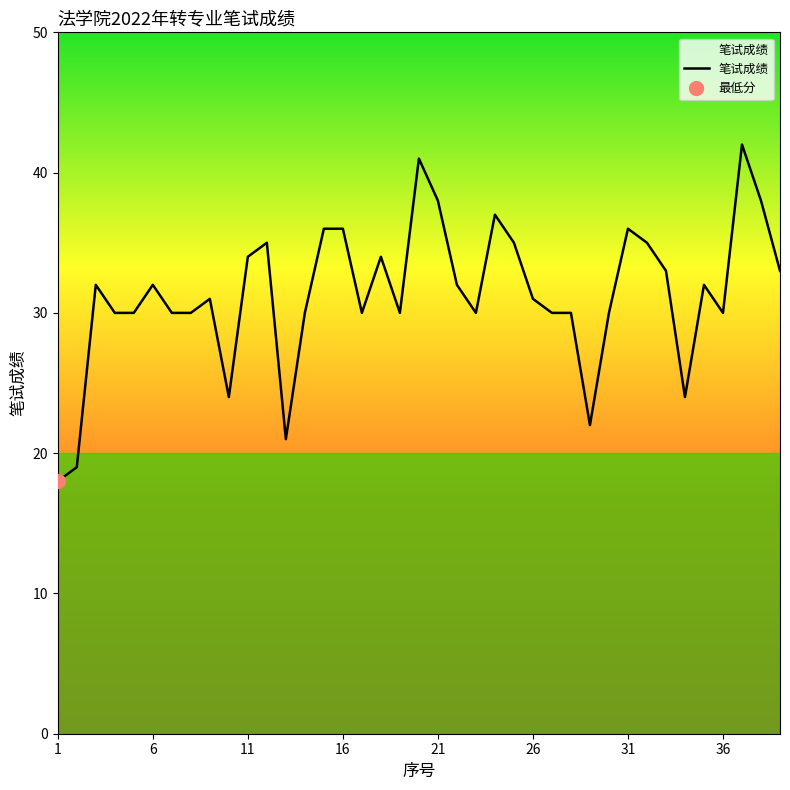

What is the lowest value of the 笔试成绩 series?

18